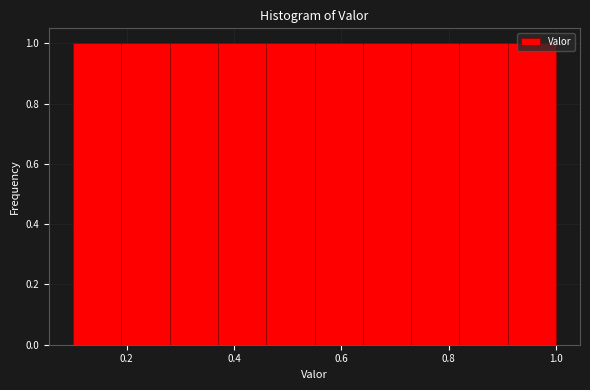

Reading left to right, list every bar in this chart as the range it spans on the x-axis followed by its height. Neither the bar edges nor the heights are printed on the chart, so give them approximately, as read against the axes.

0.10 to 0.19: 1
0.19 to 0.28: 1
0.28 to 0.37: 1
0.37 to 0.46: 1
0.46 to 0.55: 1
0.55 to 0.64: 1
0.64 to 0.73: 1
0.73 to 0.82: 1
0.82 to 0.91: 1
0.91 to 1.00: 1